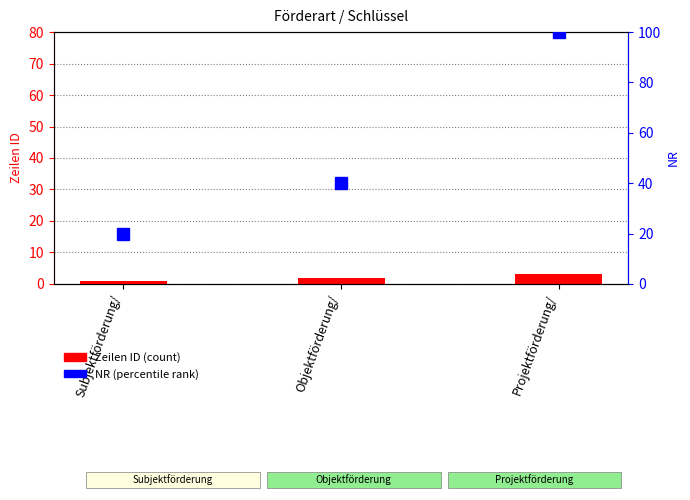

Which series changed the most between Subjektförderung/ and Objektförderung/?

NR (percentile rank within sample)